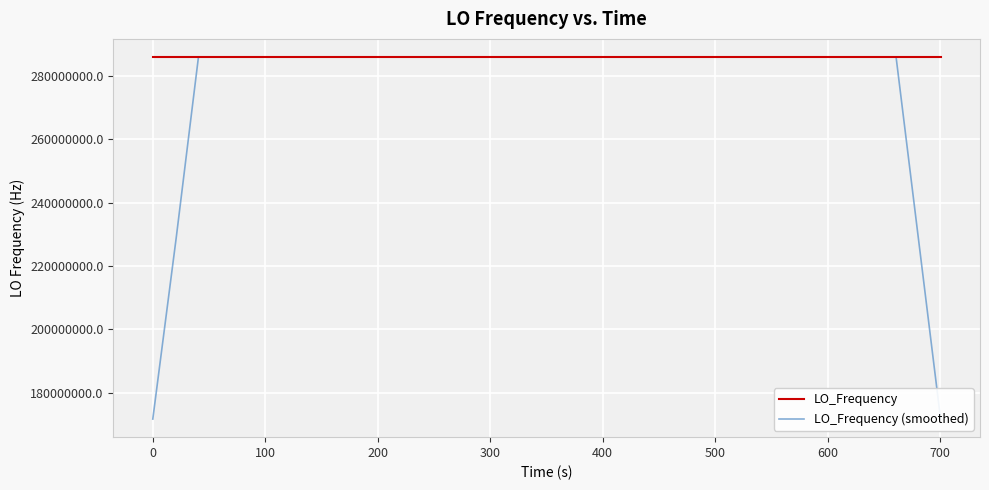

Rank the series by their average value, from highest to lowest.

LO_Frequency, LO_Frequency (smoothed)